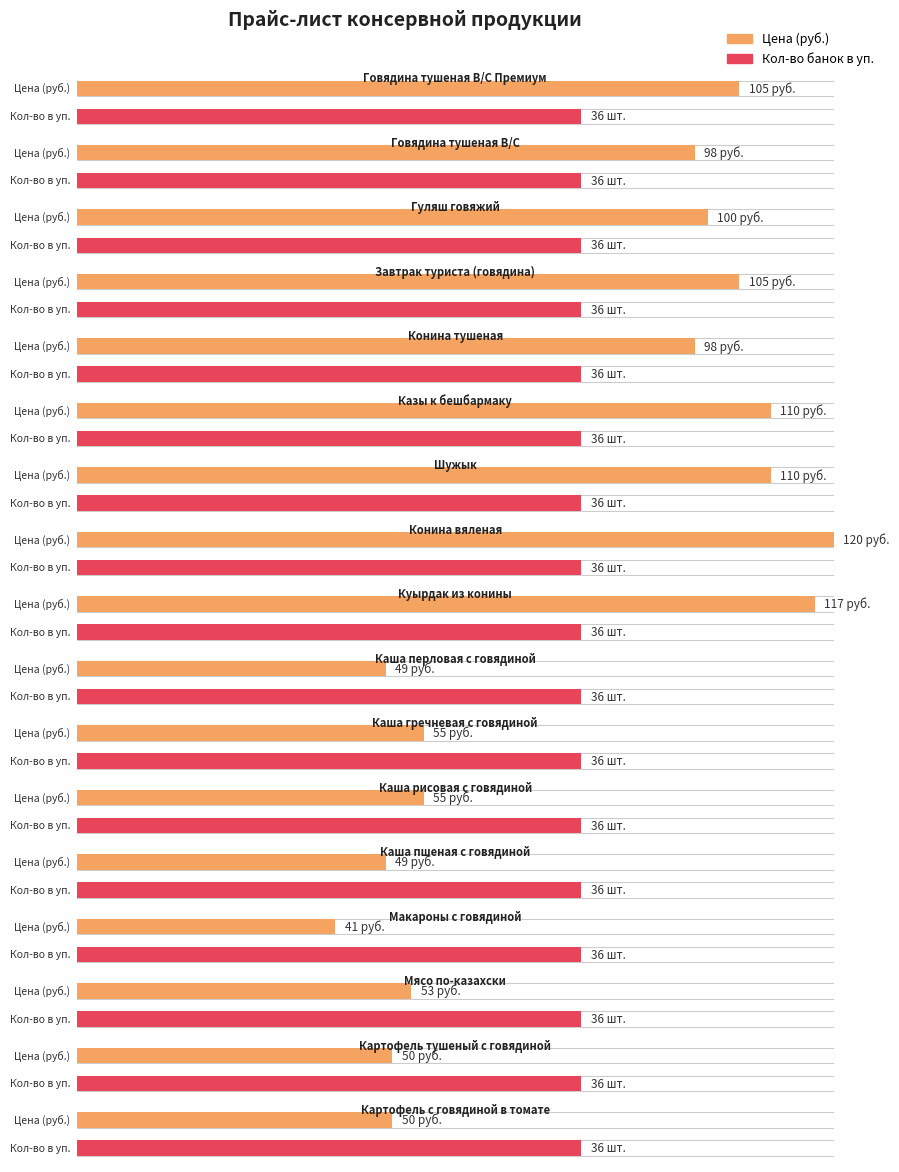

What is the maximum value for Цена (руб.)?

120